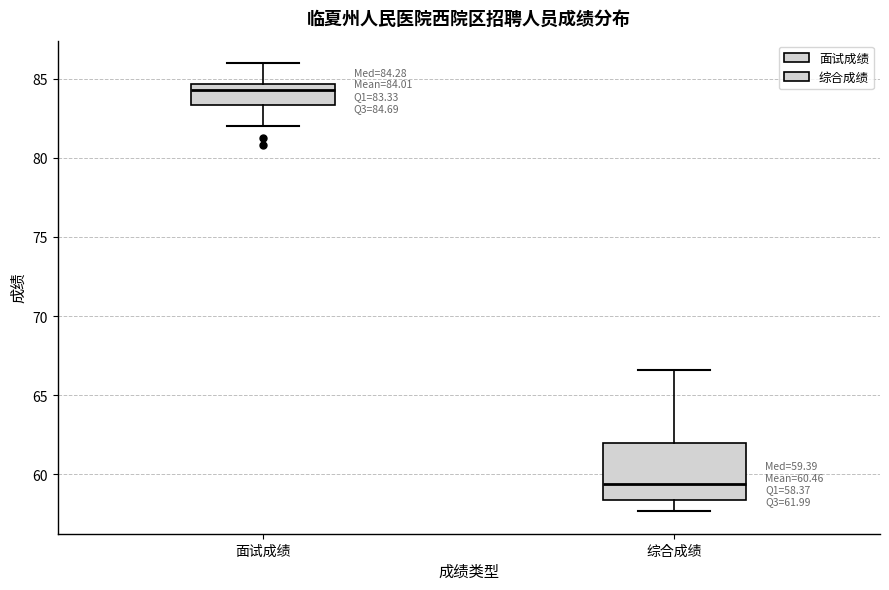

Which box's median line is the highest?

面试成绩